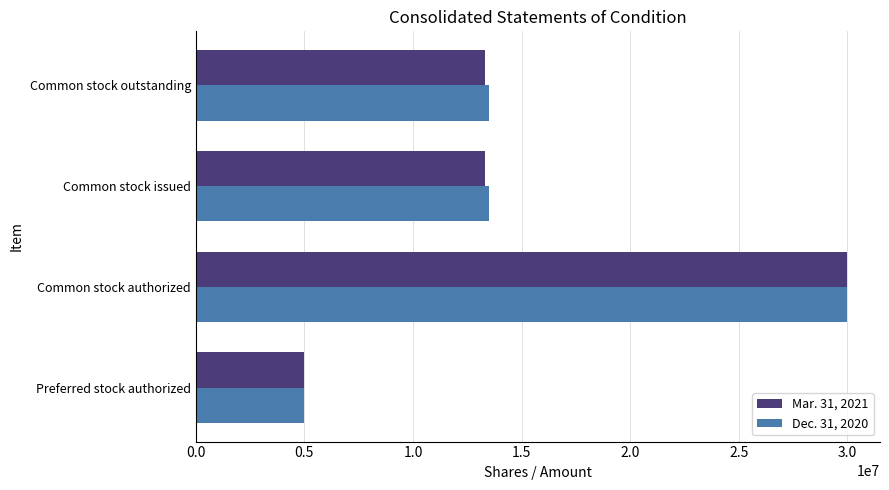

Rank the series by their average value, from highest to lowest.

Dec. 31, 2020, Mar. 31, 2021